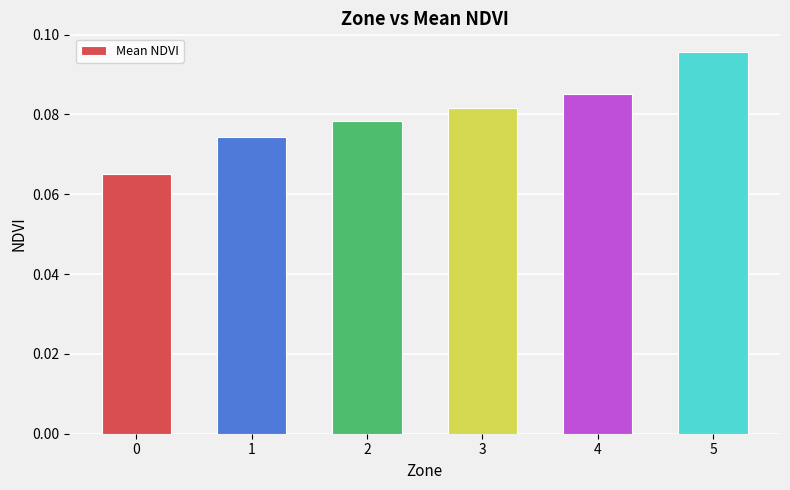

How many bars are there in total?

6